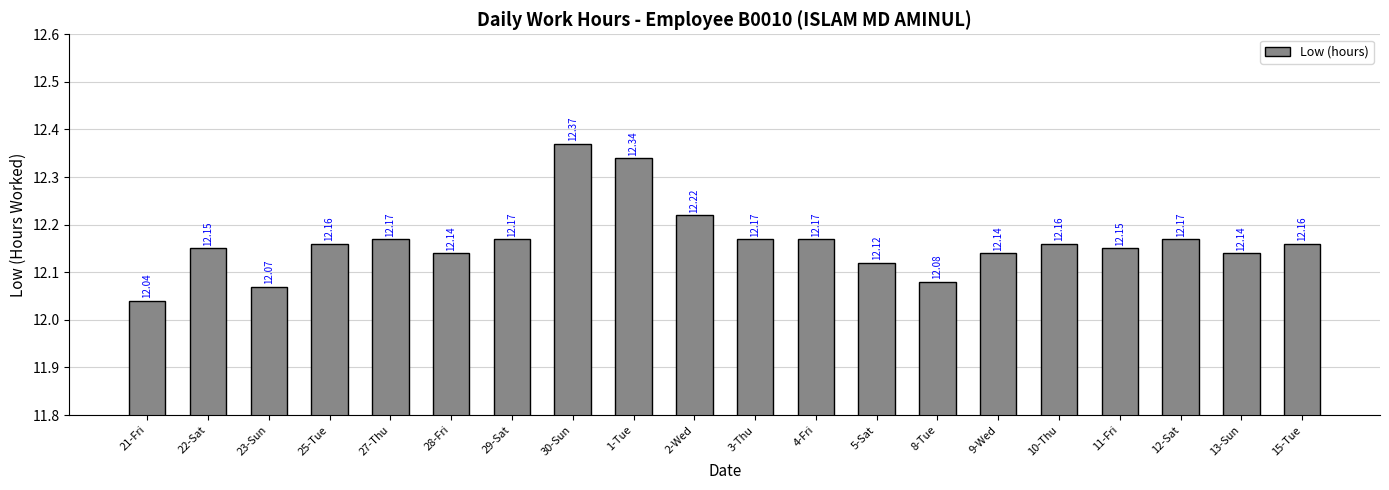

What is the value of the 18th bar from the left?

12.2